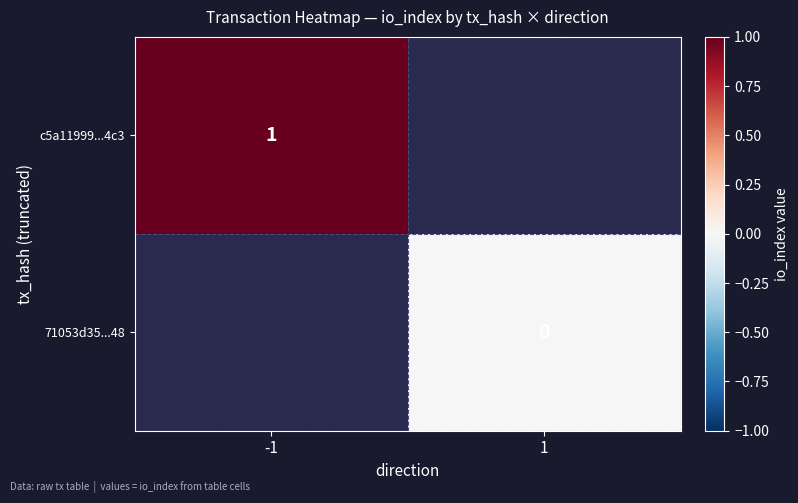

What is the approximate value of c5a11999...4c3 at -1?

1.0